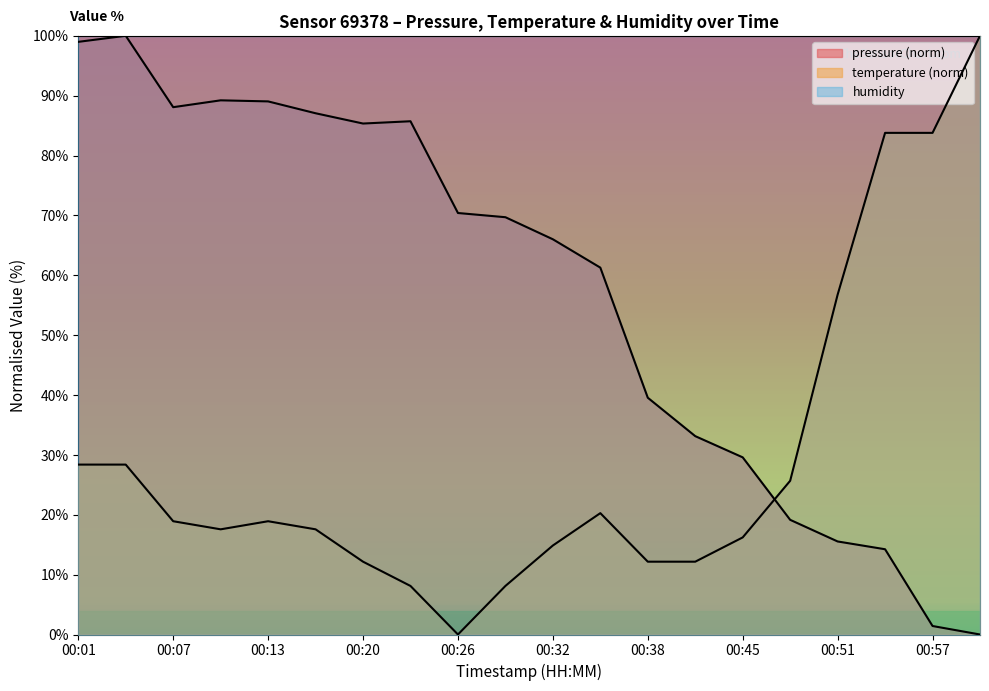

Reading left to right, list all the values displayed in this chart.

pressure: 99.0	100.0	88.1	89.2	89.0	87.1	85.3	85.7	70.4	69.7	66.0	61.3	39.5	33.1	29.6	19.2	15.5	14.2	1.4	0.0
temperature: 28.4	28.4	18.9	17.6	18.9	17.6	12.2	8.1	0.0	8.1	14.9	20.3	12.2	12.2	16.2	25.7	56.8	83.8	83.8	100.0